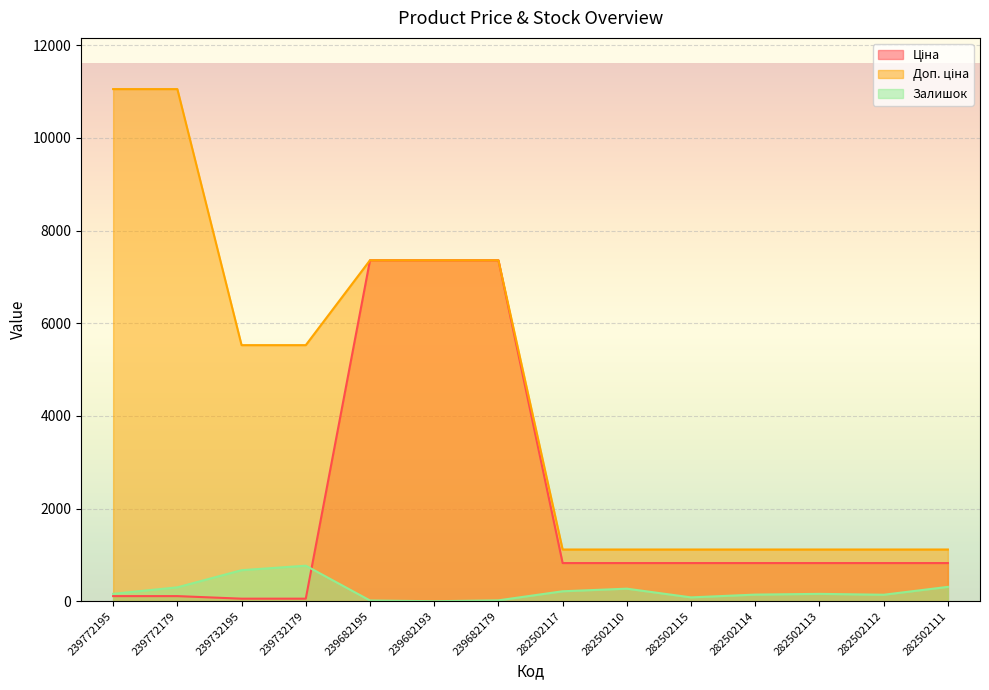

At which category is the sum across all series the highest?

239682179